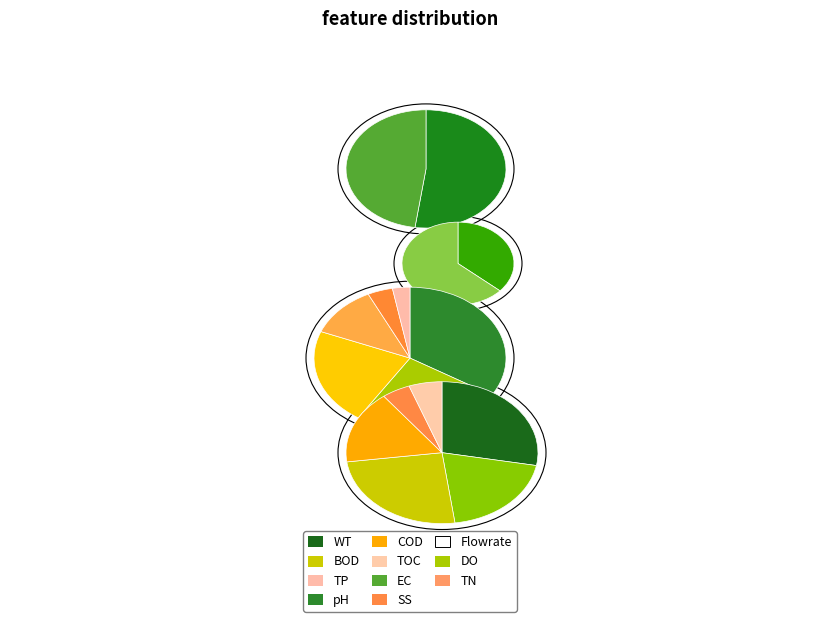

Is it true that 2022-11-22 is 42% of the pie?

False